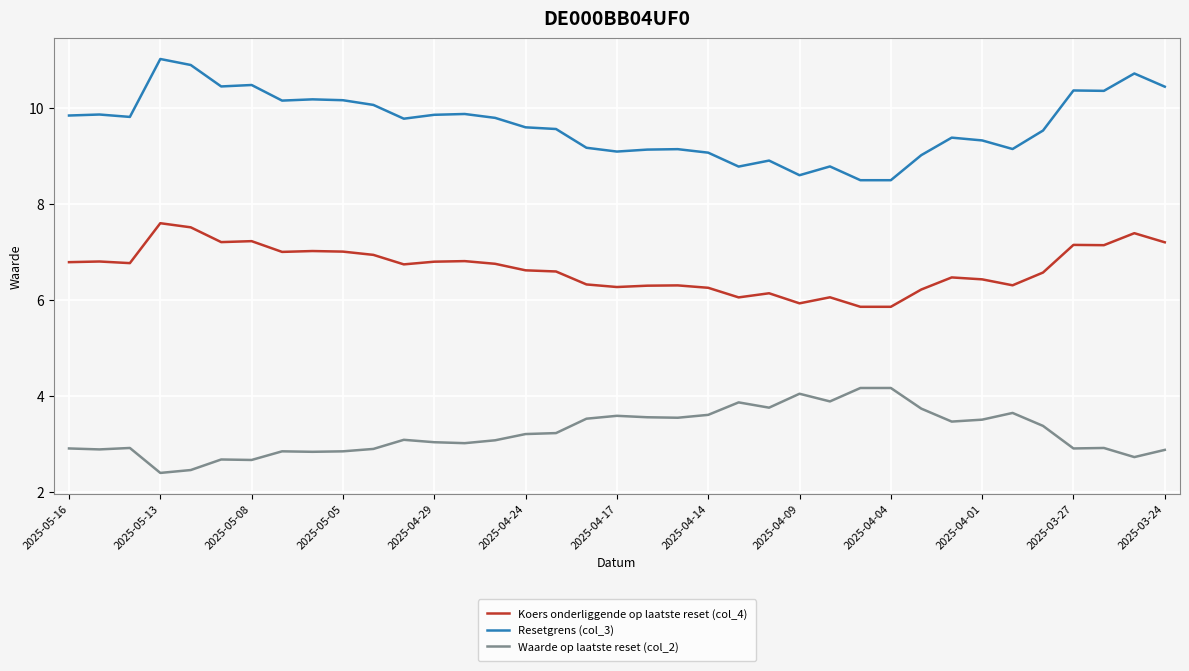

Which series has the largest total across all categories?

Resetgrens (col_3)